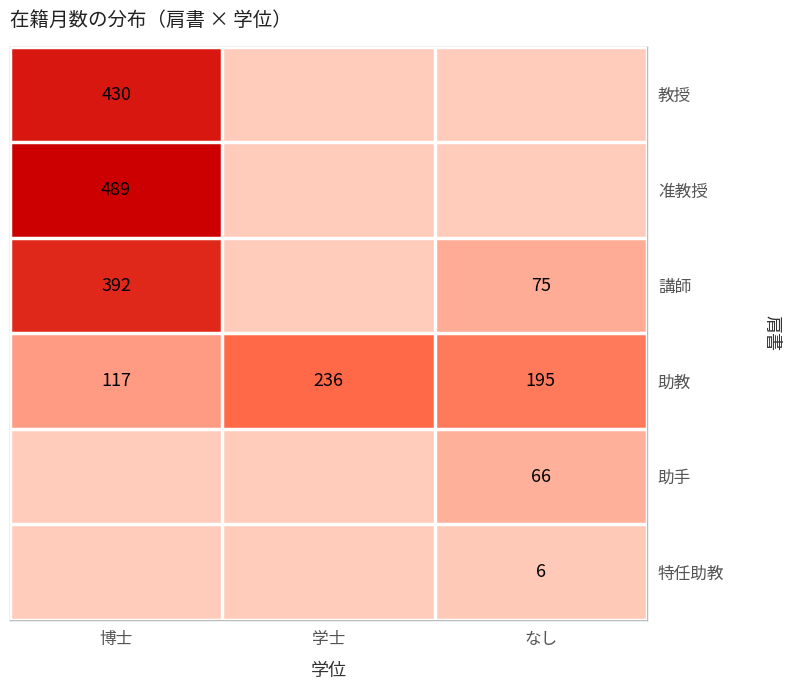

True or false: 教授 has a value of 104 at 博士.

False